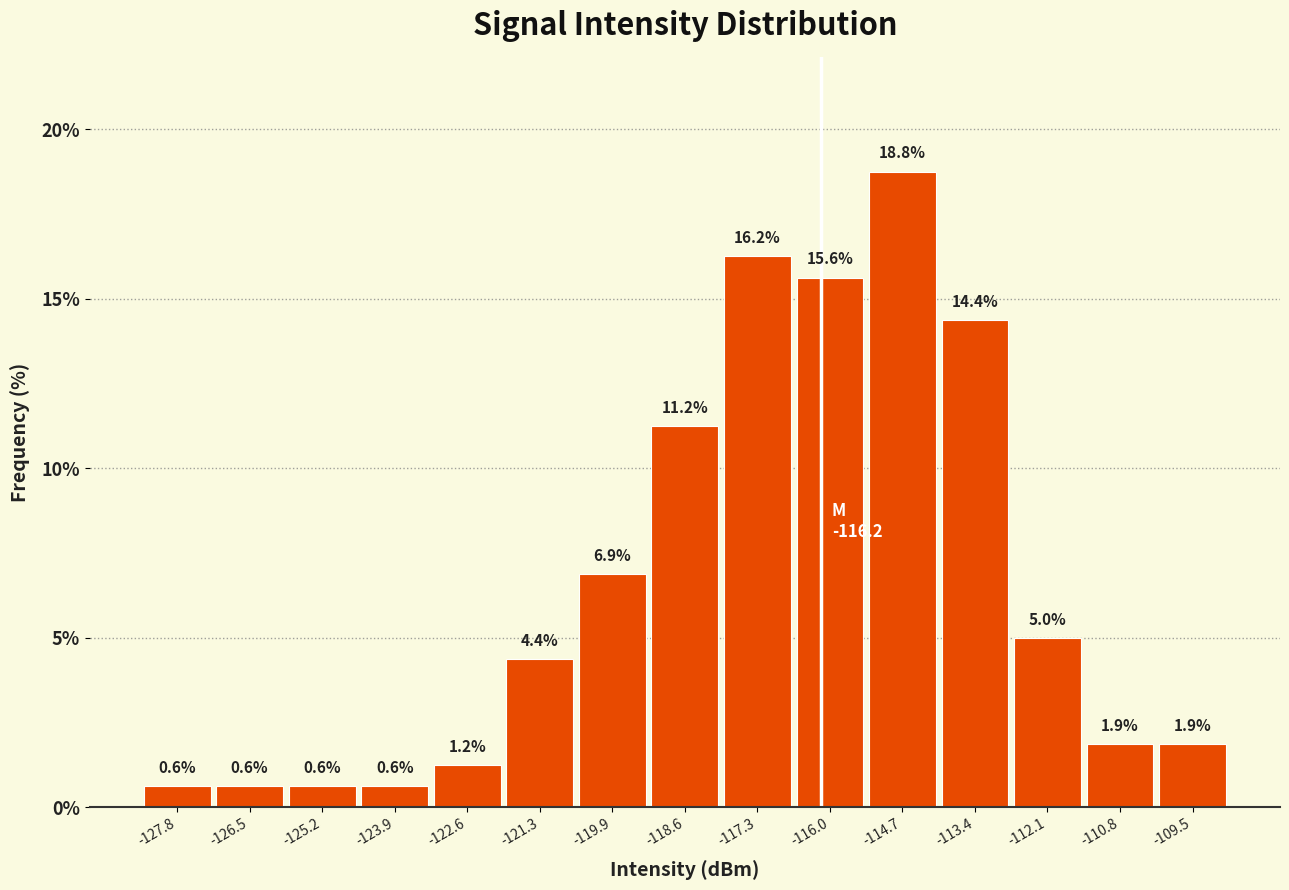

Over which range of the x-axis is the bar tallest?

-115.4 to -114.0